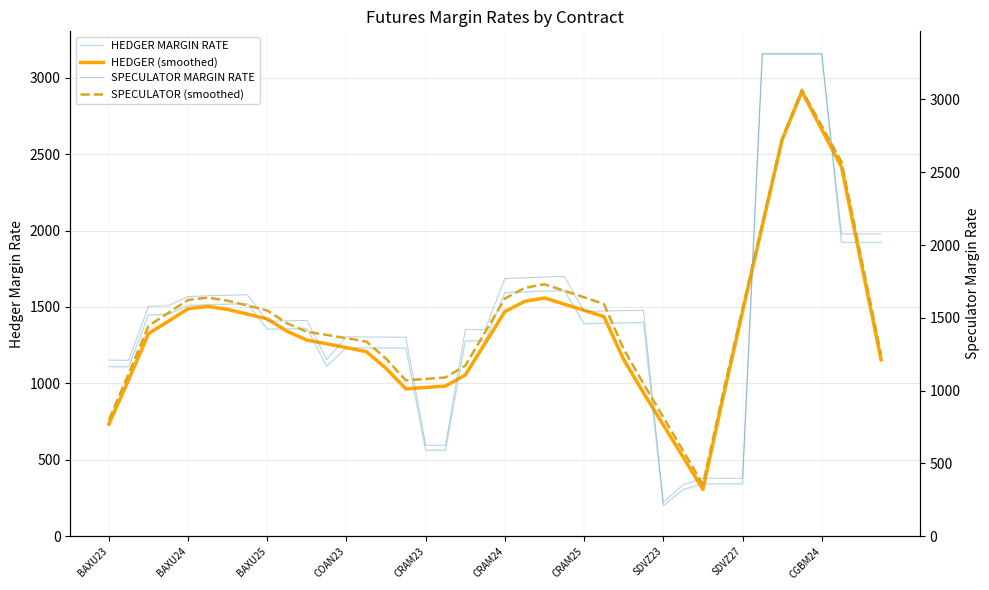

The value of HEDGER (smoothed) at 38 is 1784.4. True or false?

True